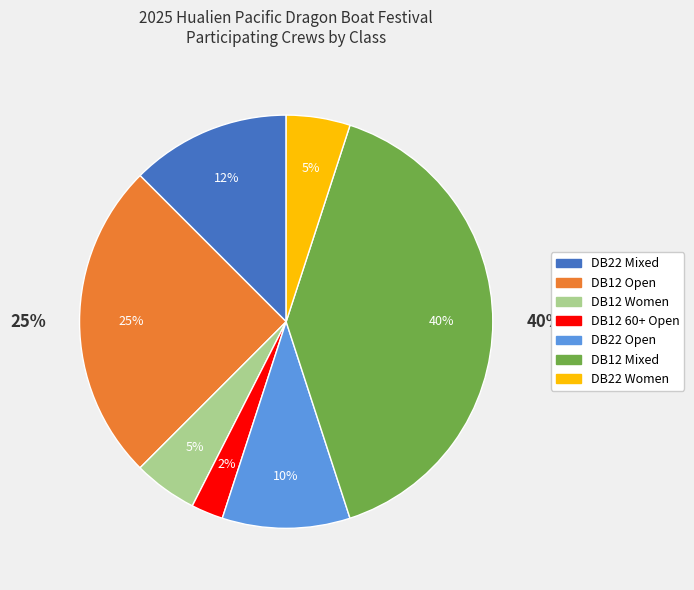

What percentage is the DB22 Open slice, to the nearest percent?

10%